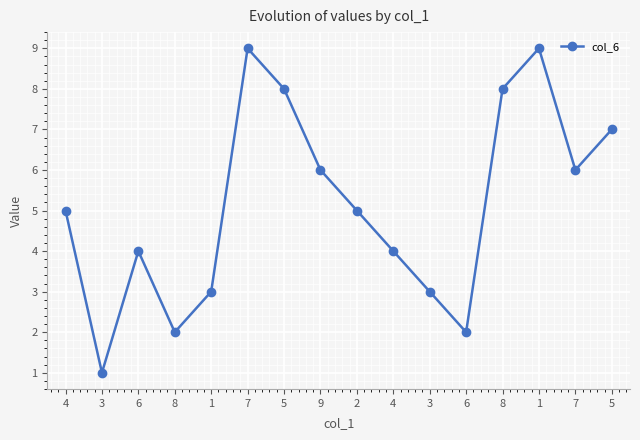

What is the change in value from 4 to 3?

-4